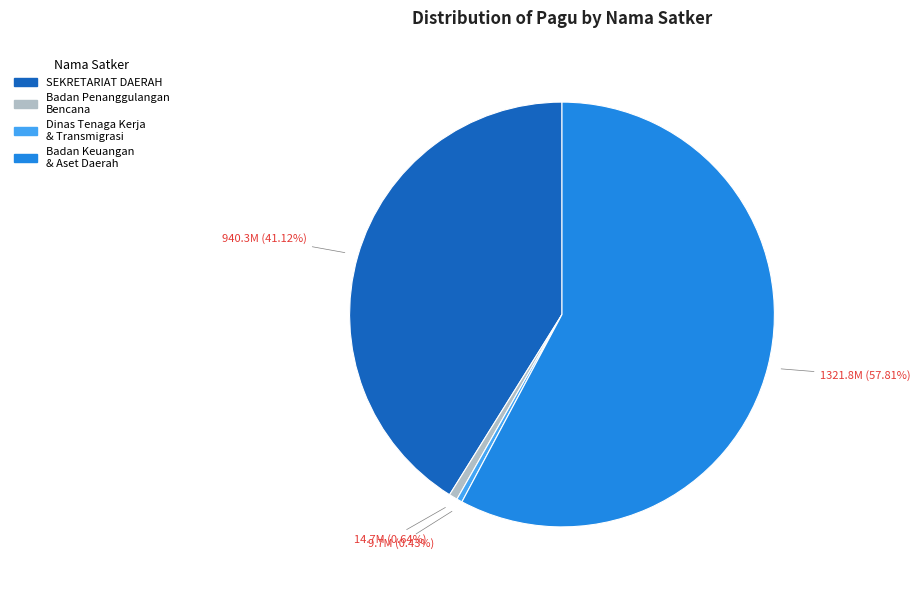

Is there a majority slice in this chart?

Yes